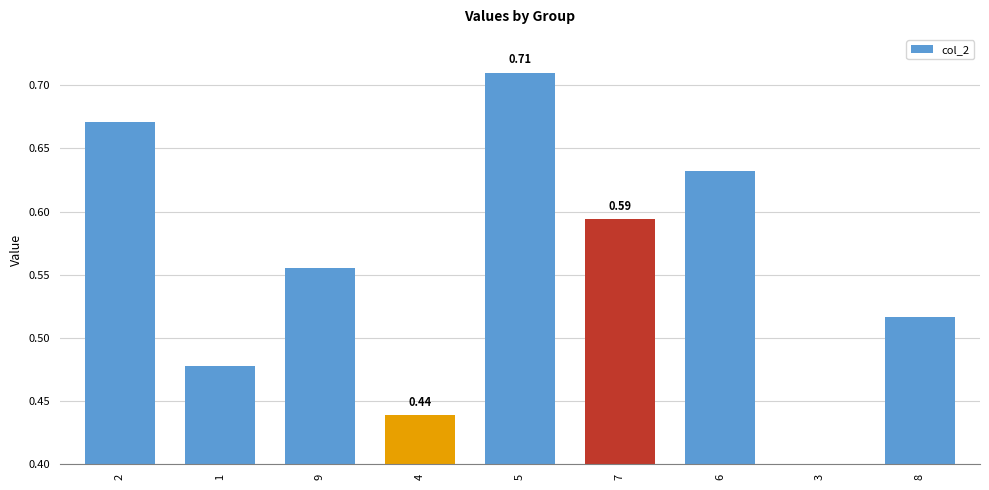

What is the sum of the values at 3 and 9?

1.0